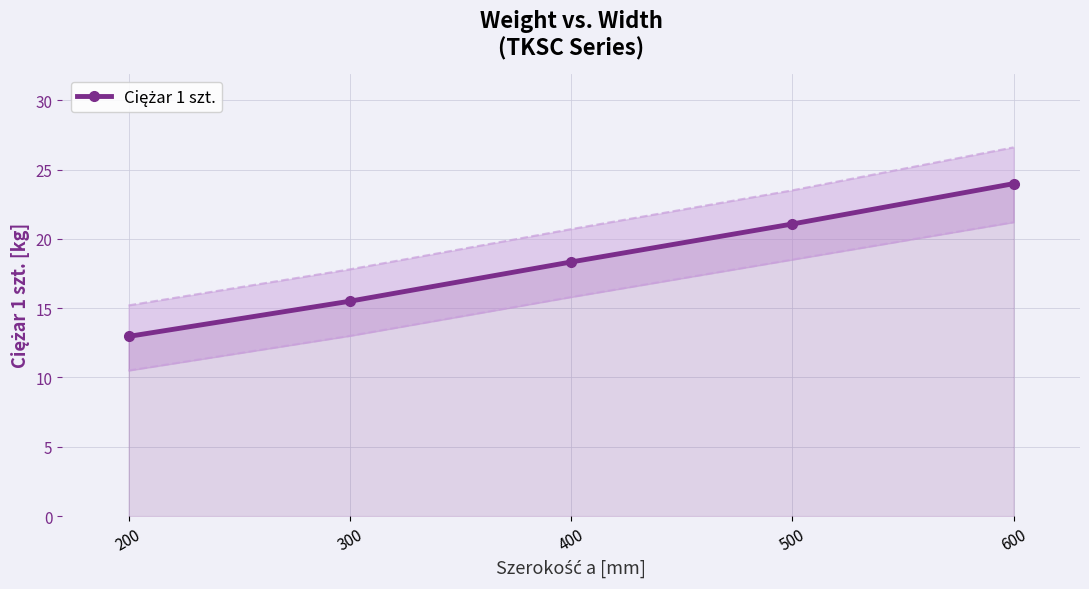

Does the chart have visible grid lines?

Yes